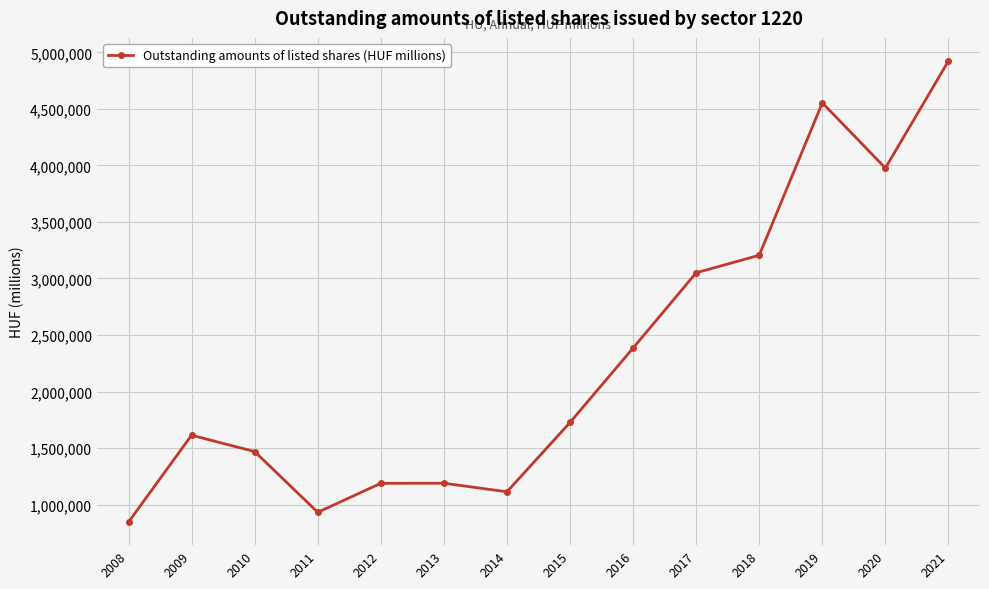

What is the smallest value displayed?

844846